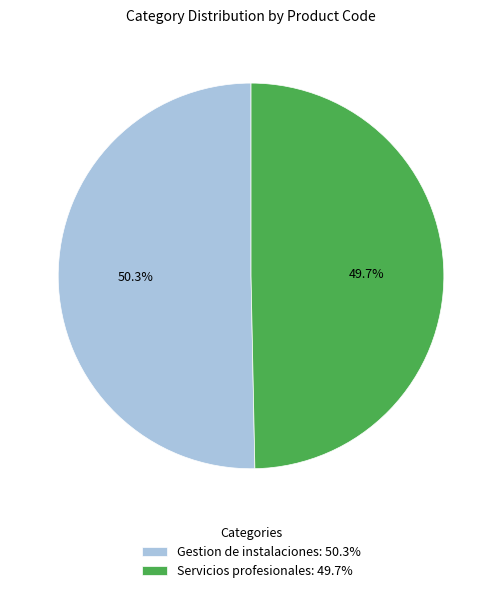

Is it true that Gestion de instalaciones is 44% of the pie?

False